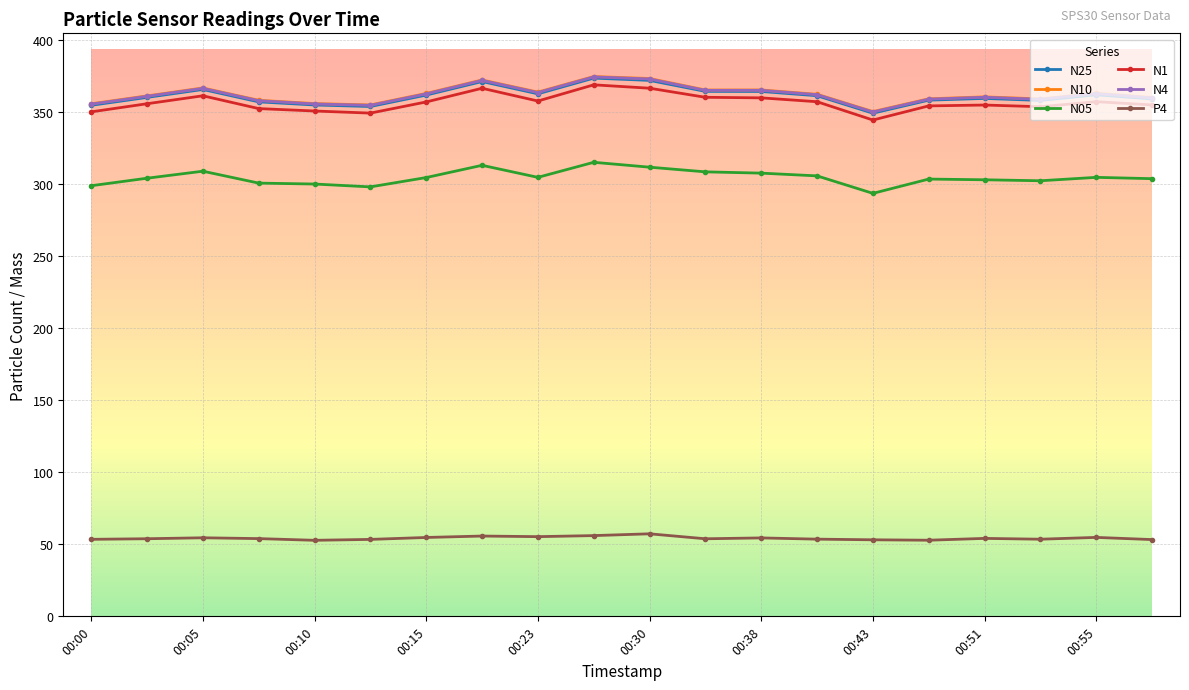

How many categories are shown in the chart?

20